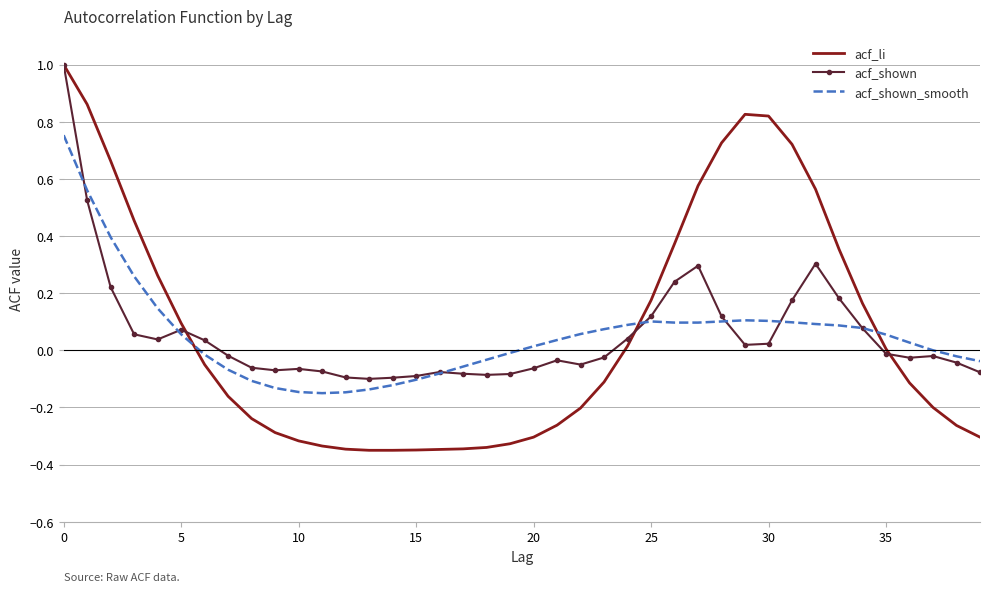

Which series has the largest range (max minus min)?

acf_li